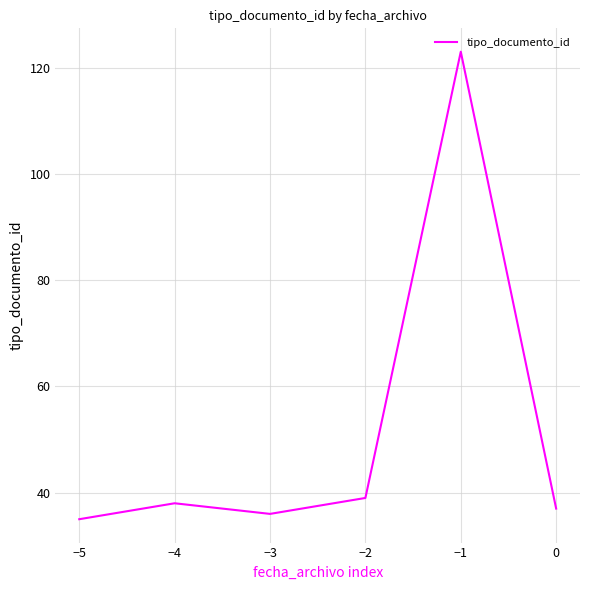

Rank the categories by value from lowest to highest.

−5, −3, 0, −4, −2, −1